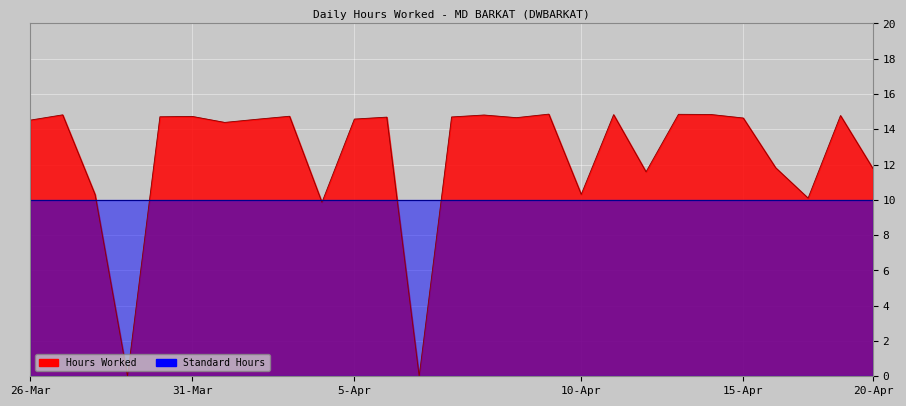

At which category does the data reach its first local peak?

27-Sat